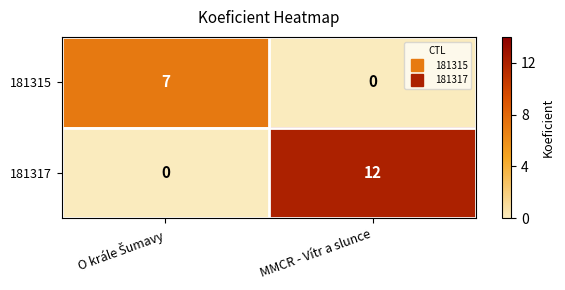

Rank the series by their maximum value, from lowest to highest.

181315, 181317